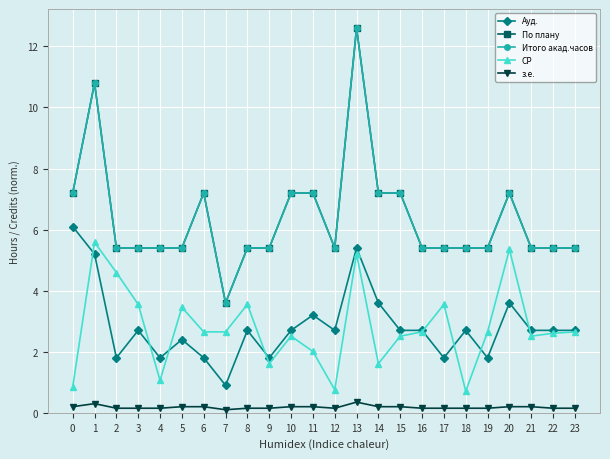

In По плану, how many points are higher than both neighbors (excluding endpoints)?

4